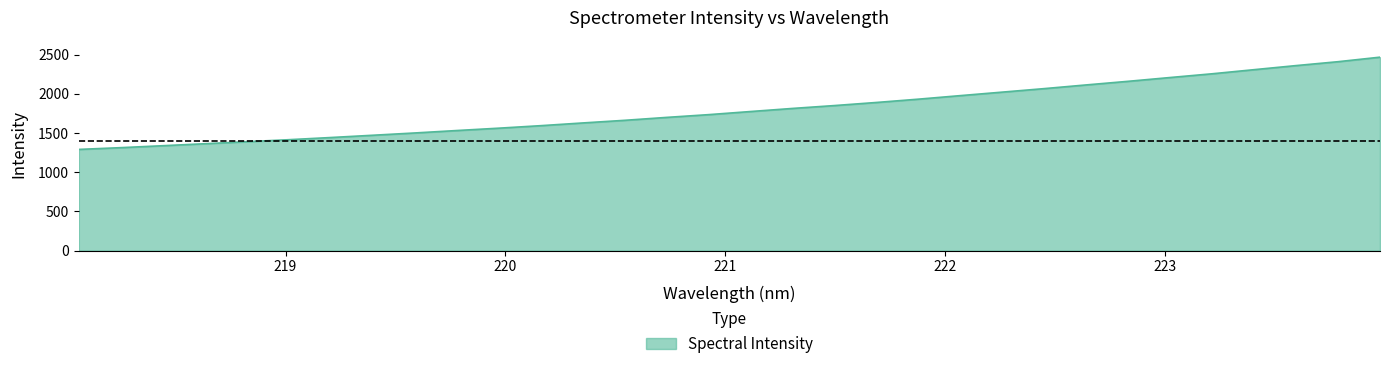

What is the difference between the maximum and minimum values?

1175.5